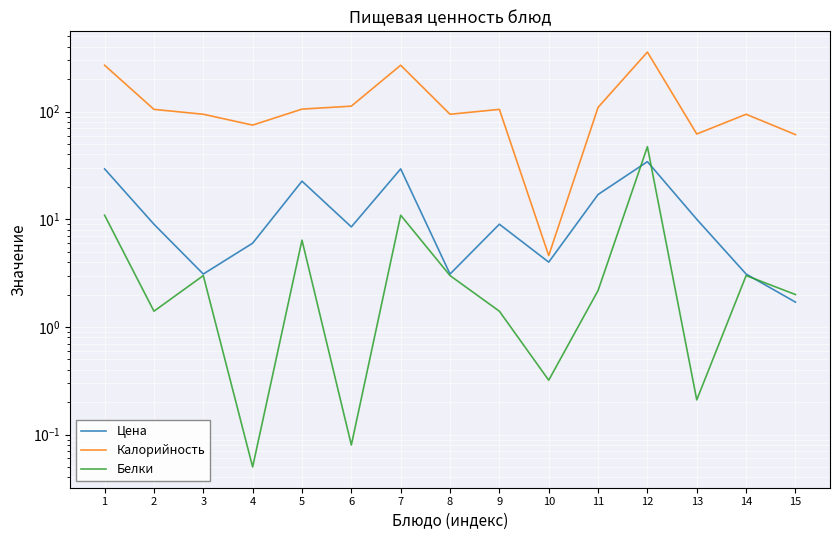

What is the difference between the maximum and minimum values in the Калорийность series?

353.1